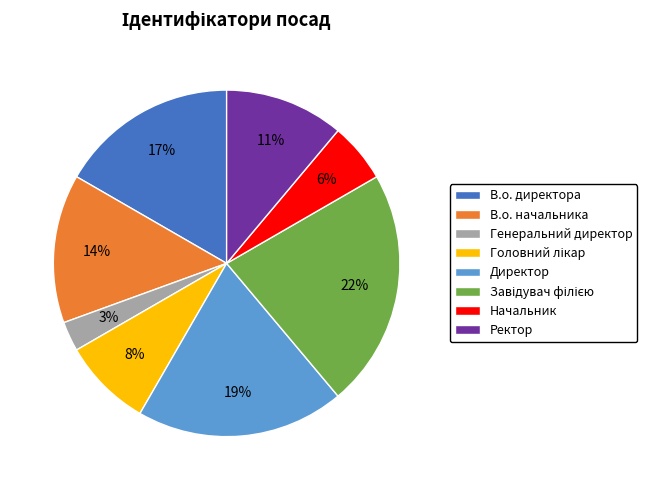

To the nearest percent, what portion does Начальник represent?

6%